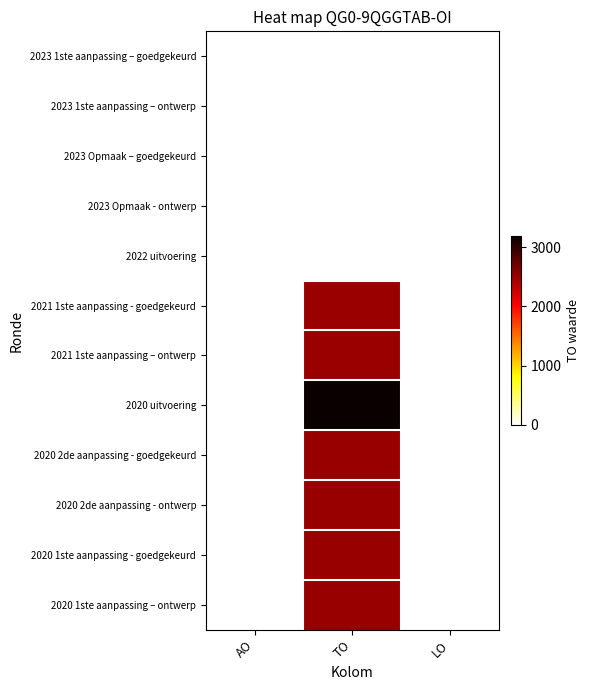

At AO, list the series in order from smallest to largest.

2023 1ste aanpassing – goedgekeurd, 2023 1ste aanpassing – ontwerp, 2023 Opmaak – goedgekeurd, 2023 Opmaak - ontwerp, 2022 uitvoering, 2021 1ste aanpassing - goedgekeurd, 2021 1ste aanpassing – ontwerp, 2020 uitvoering, 2020 2de aanpassing - goedgekeurd, 2020 2de aanpassing - ontwerp, 2020 1ste aanpassing - goedgekeurd, 2020 1ste aanpassing – ontwerp